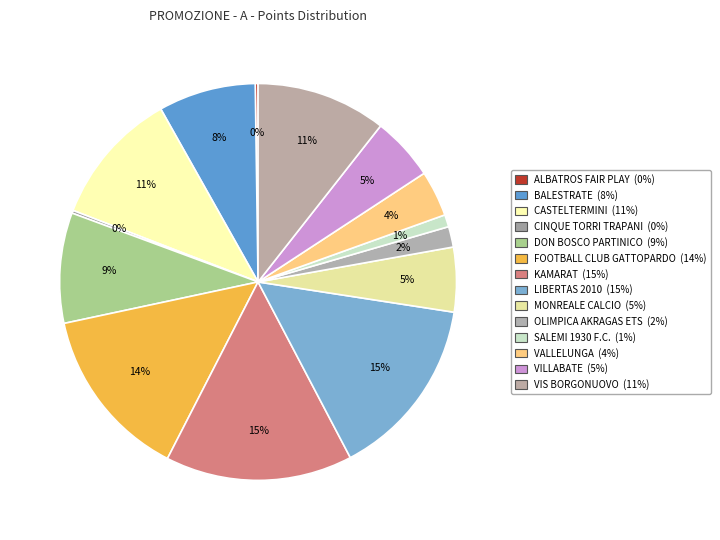

Which has a higher value, DON BOSCO PARTINICO or VILLABATE?

DON BOSCO PARTINICO